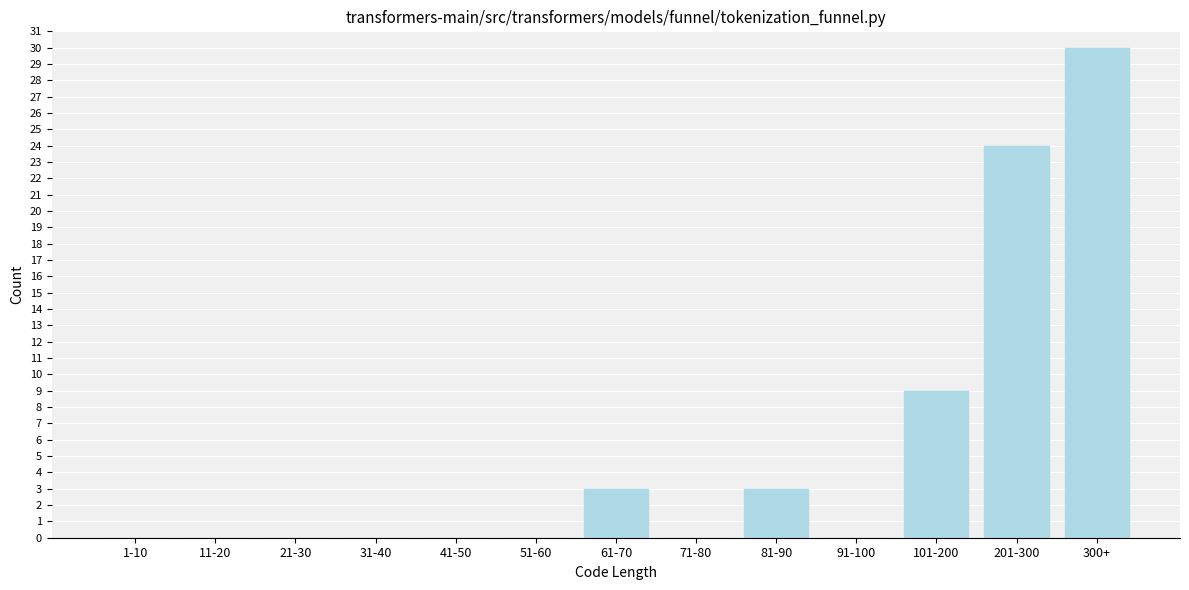

Reading right to left, extract all data points from this chart.

300+=30	201-300=24	101-200=9	91-100=0	81-90=3	71-80=0	61-70=3	51-60=0	41-50=0	31-40=0	21-30=0	11-20=0	1-10=0